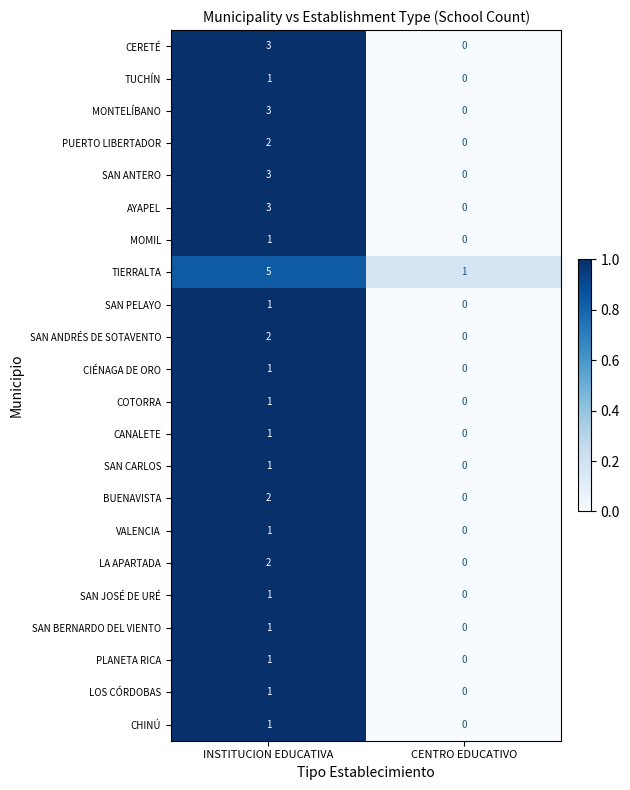

What is the spread (max minus min) of values at CENTRO EDUCATIVO?

1